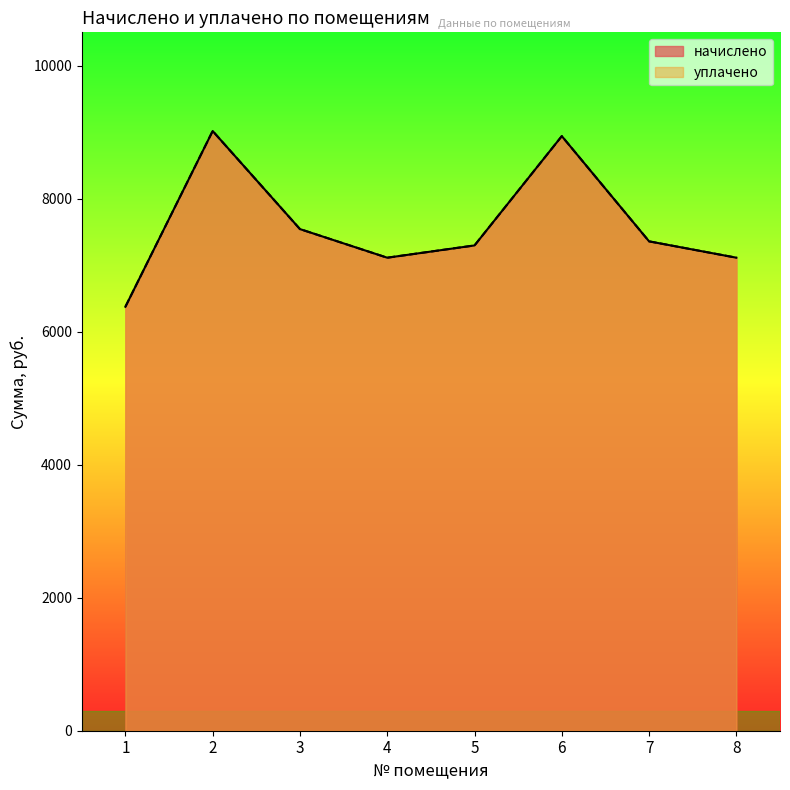

True or false: начислено and уплачено intersect in this chart.

False